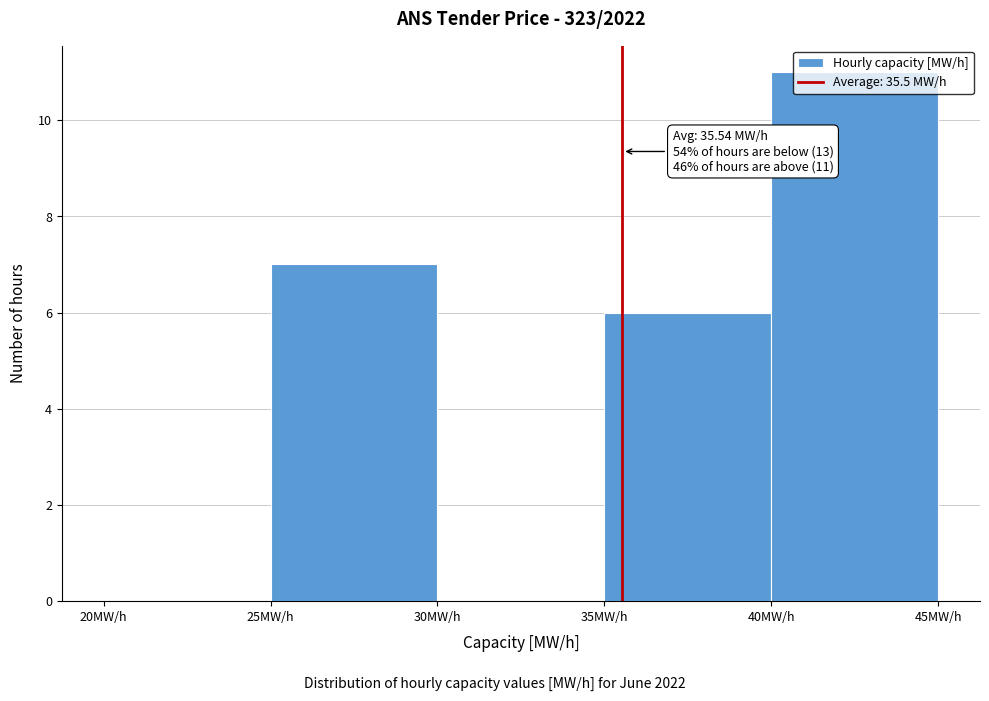

Which range on the x-axis has the tallest bar?

40 to 45